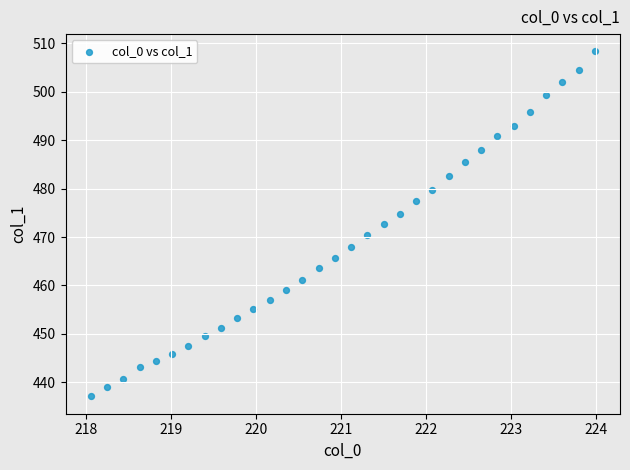

What is the range of Y values (max minus min)?

71.3